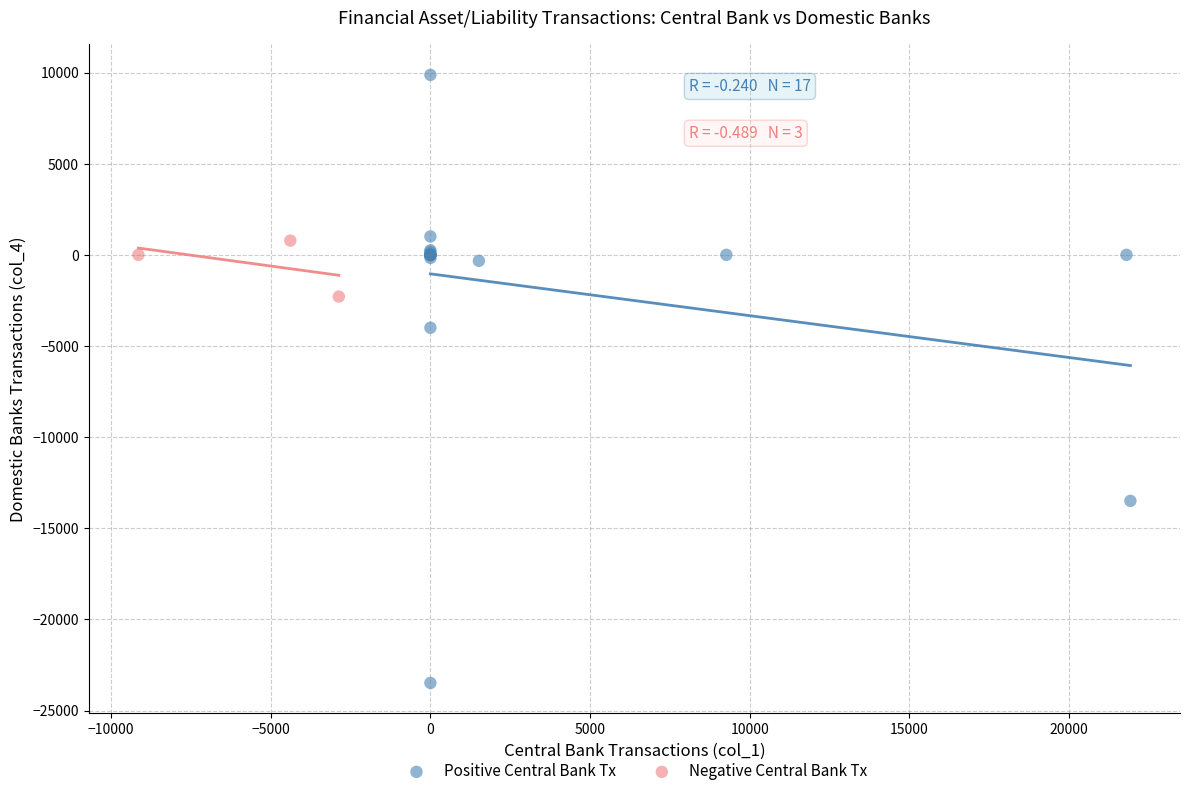

Which series contains the lowest Y value?

Positive Central Bank Tx